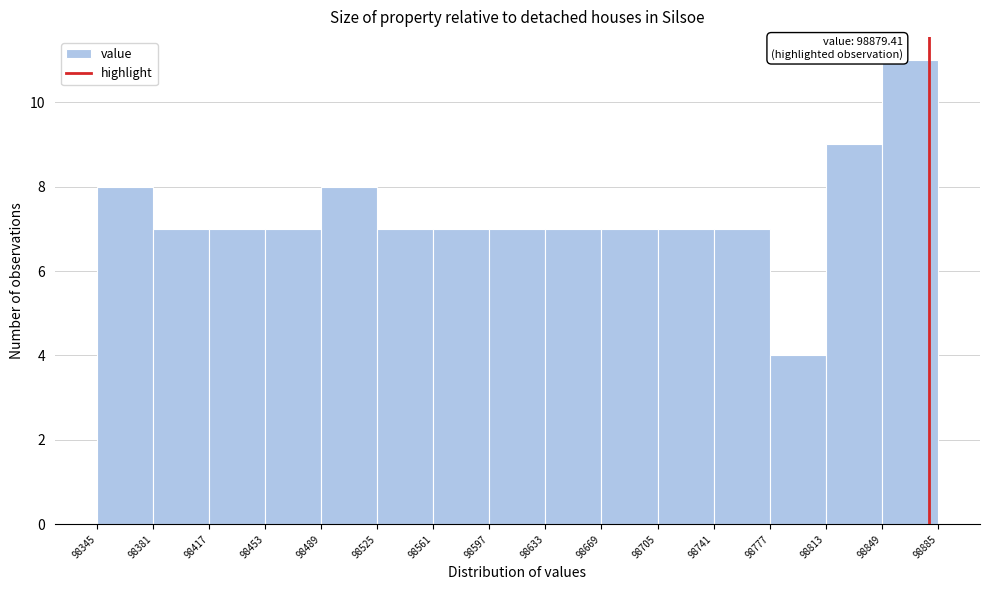

Over which range of the x-axis is the bar tallest?

98849 to 98885